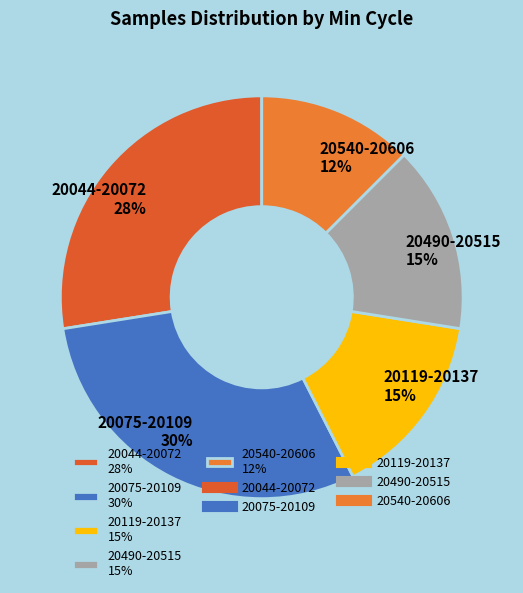

To the nearest percent, what is the average slice percentage?

20%